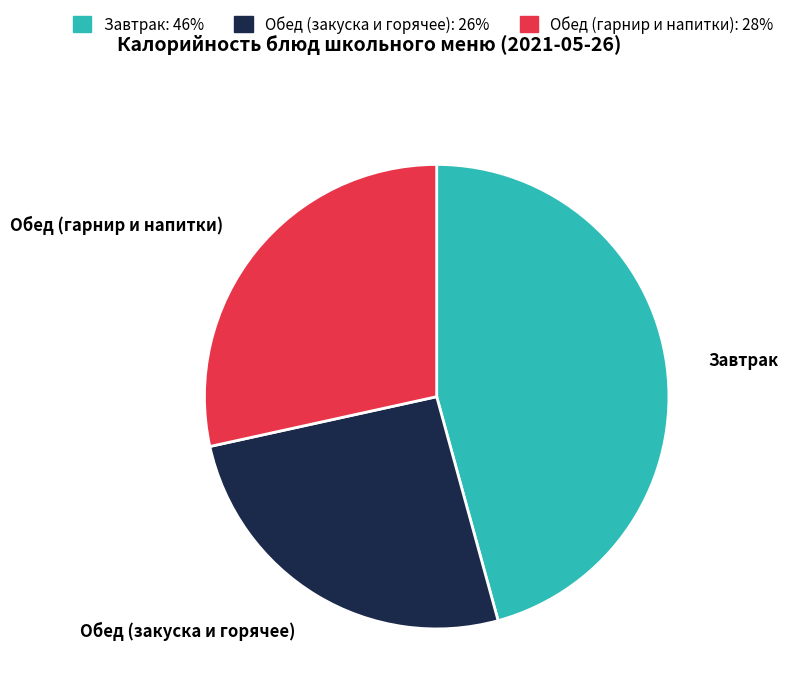

Which slice is the largest?

Завтрак